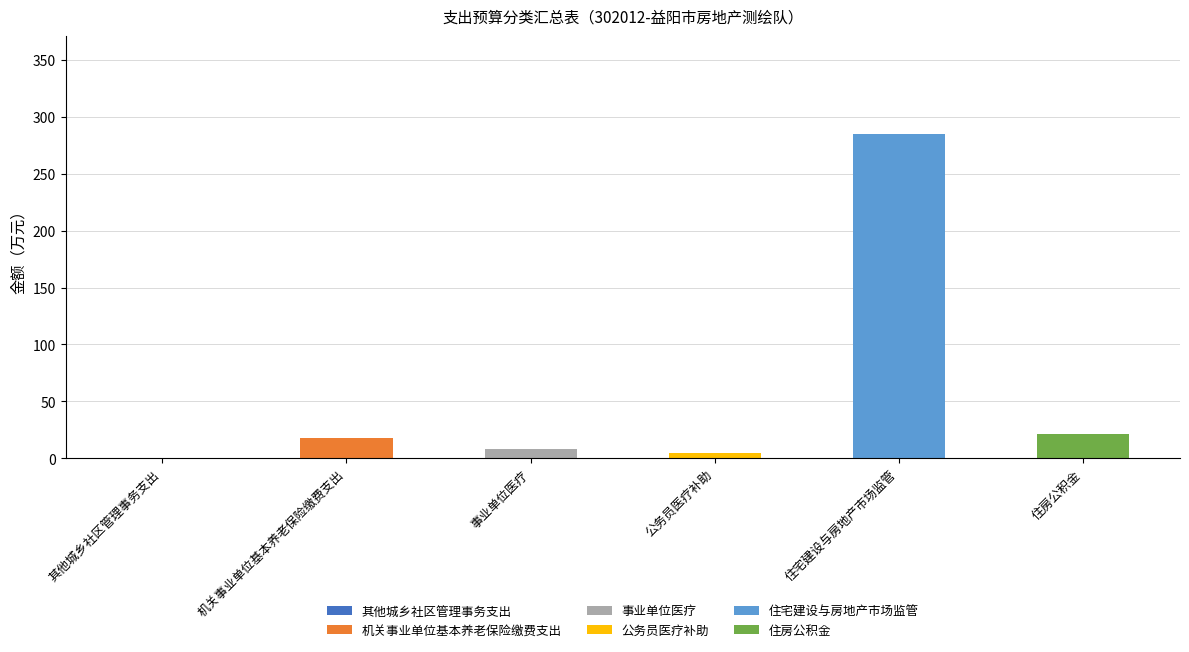

At which category is the sum across all series the highest?

住宅建设与房地产市场监管